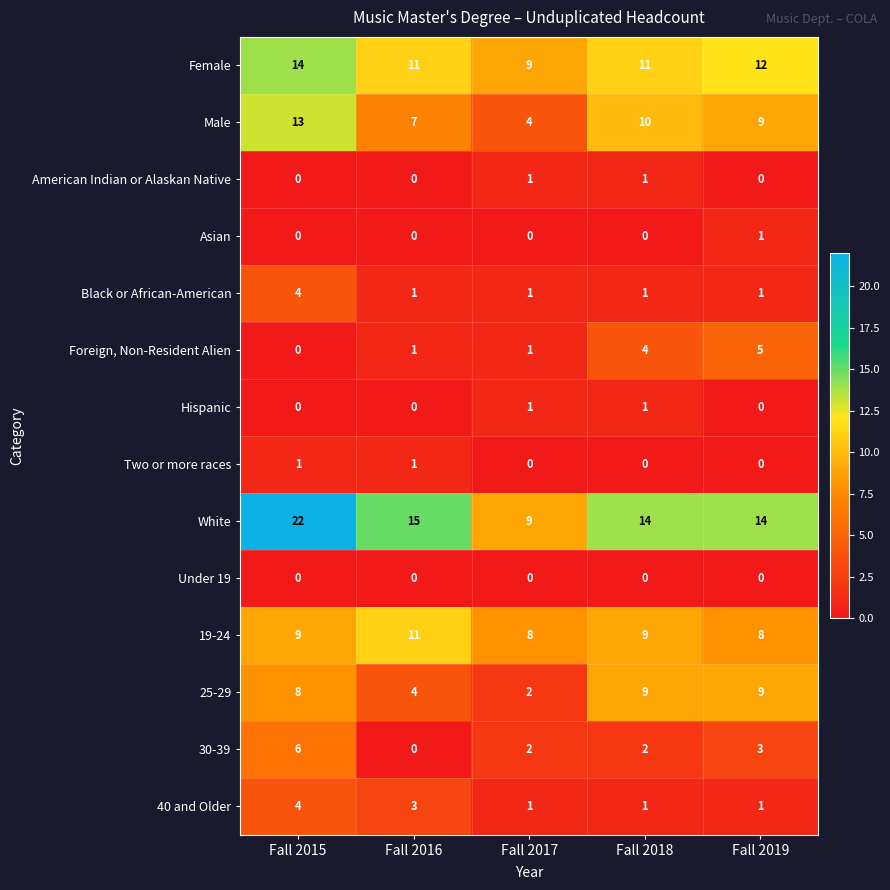

Between Fall 2016 and Fall 2019, which series saw the biggest shift?

25-29